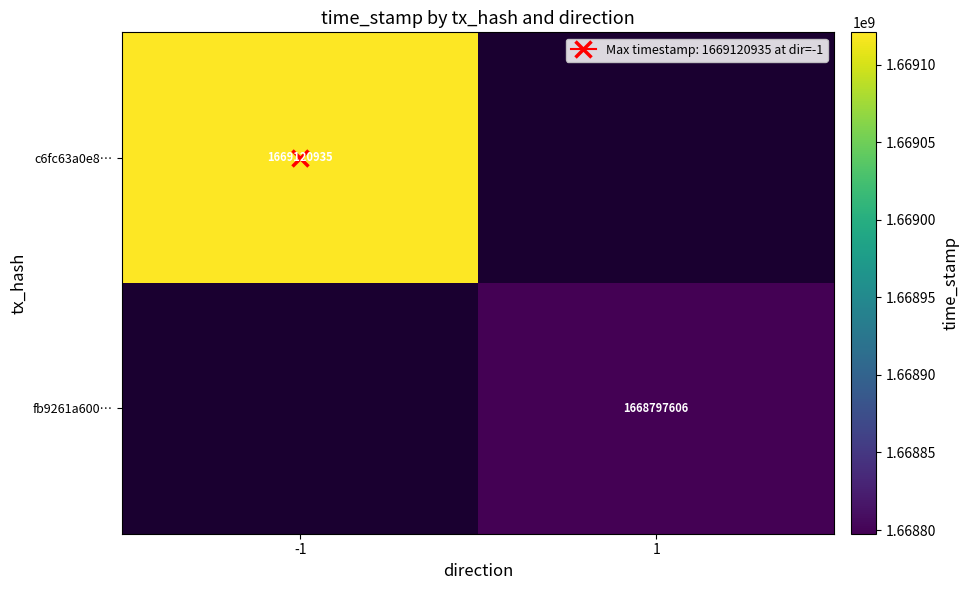

Rank the categories by fb9261a600… value from lowest to highest.

-1, 1